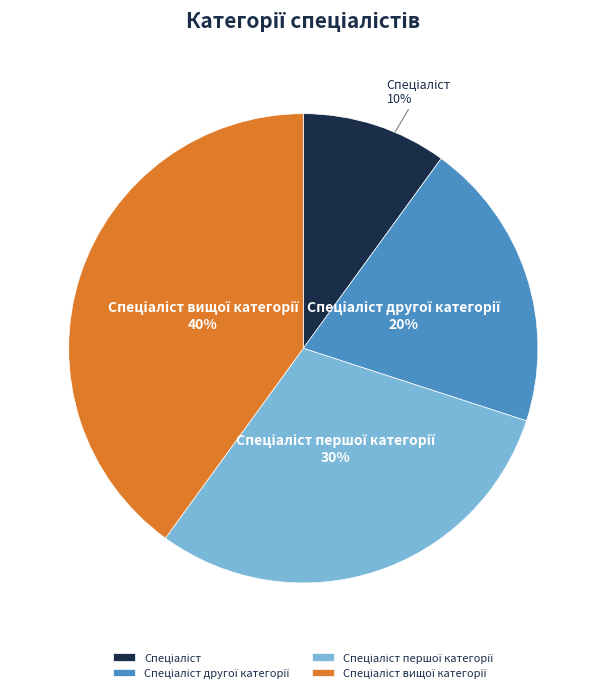

Is there any slice that represents more than half of the pie?

No